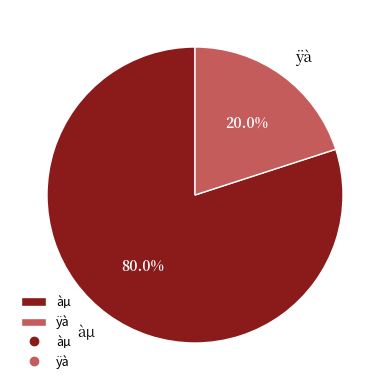

To the nearest percent, what portion does ÿà represent?

20%